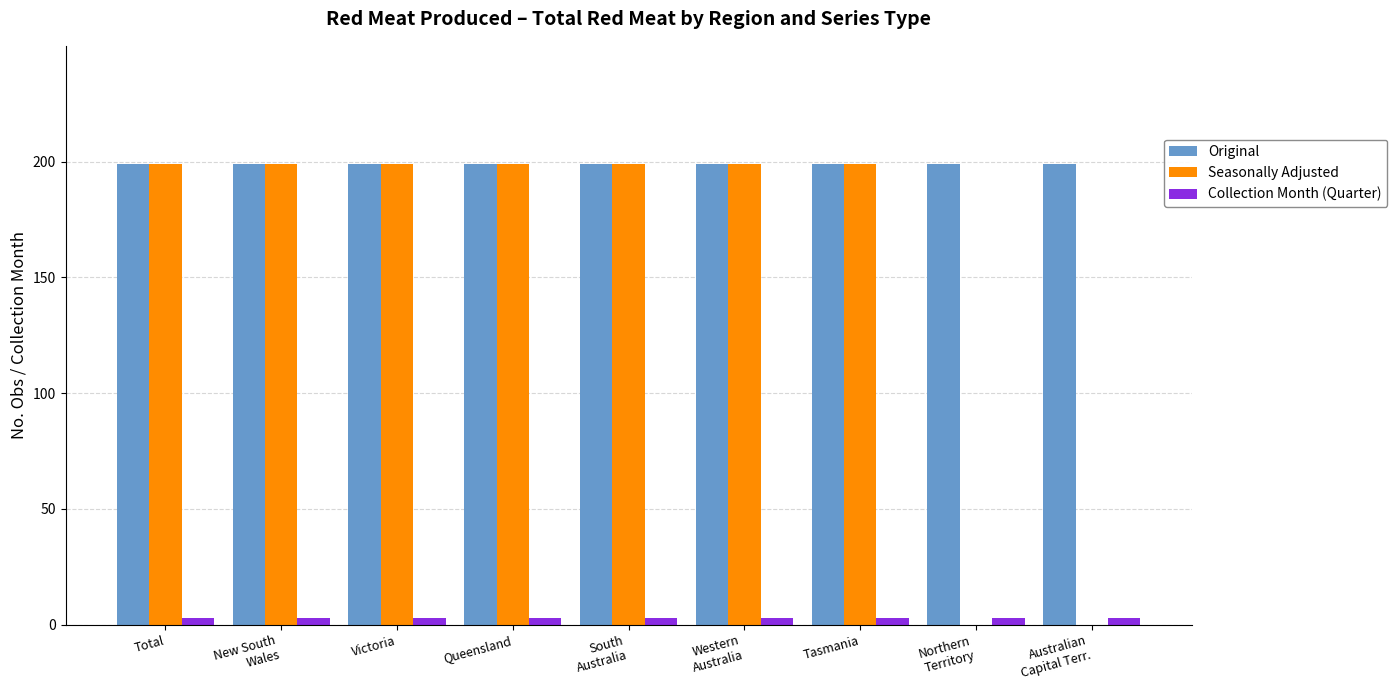

Is it true that Seasonally Adjusted equals 354 at Western
Australia?

False